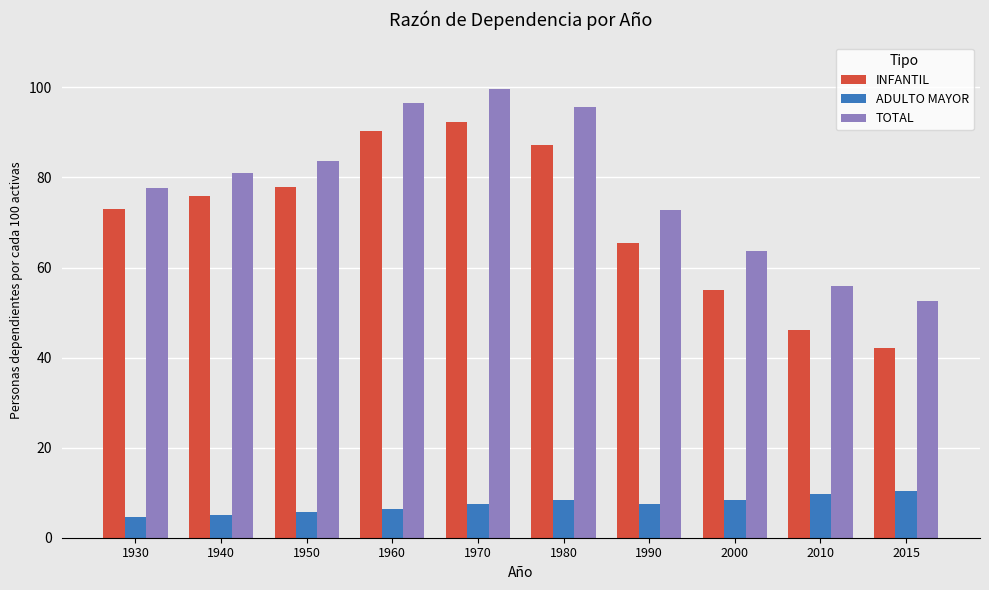

How many groups of bars are there?

10